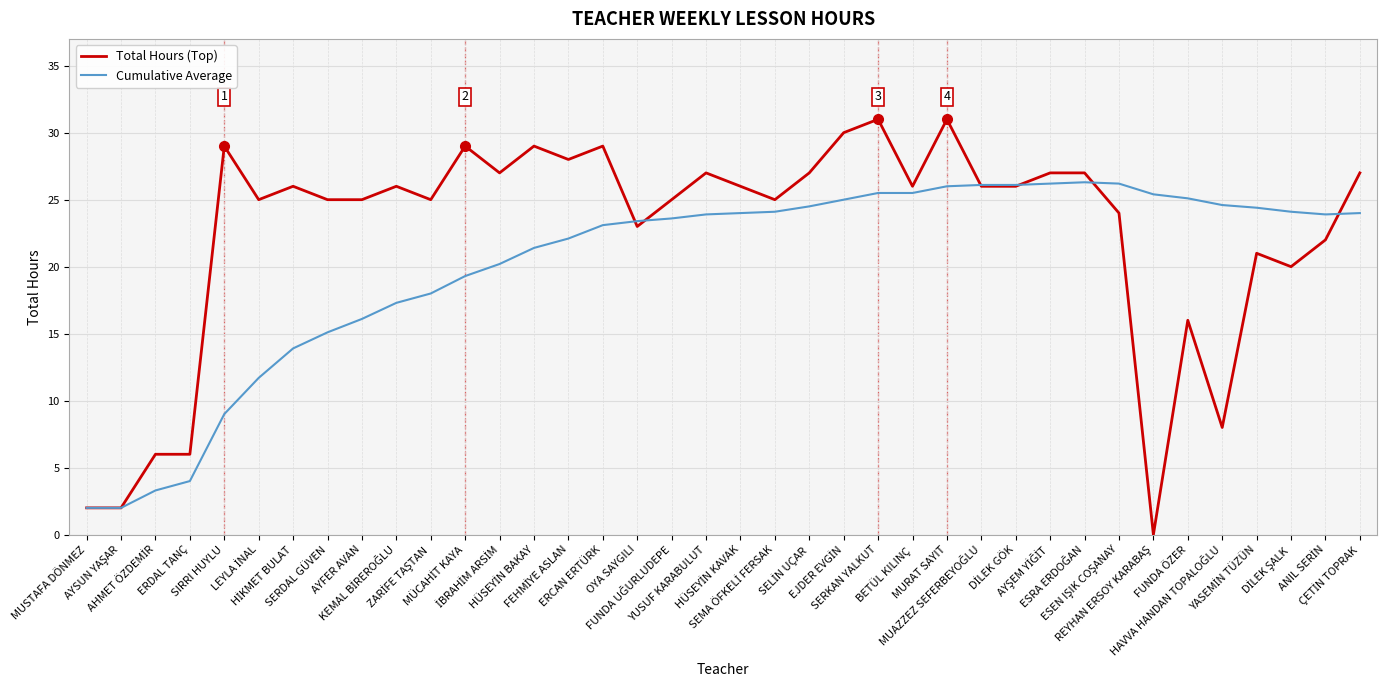

What is the spread (max minus min) of values at MURAT SAYIT?

5.0